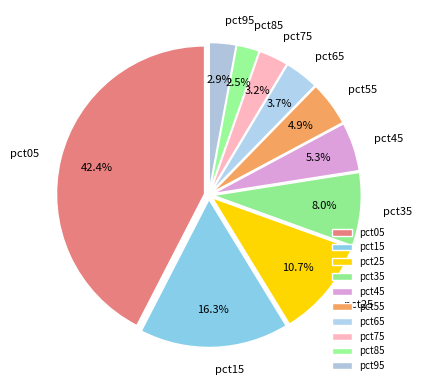

Count the number of slices in the pie.

10